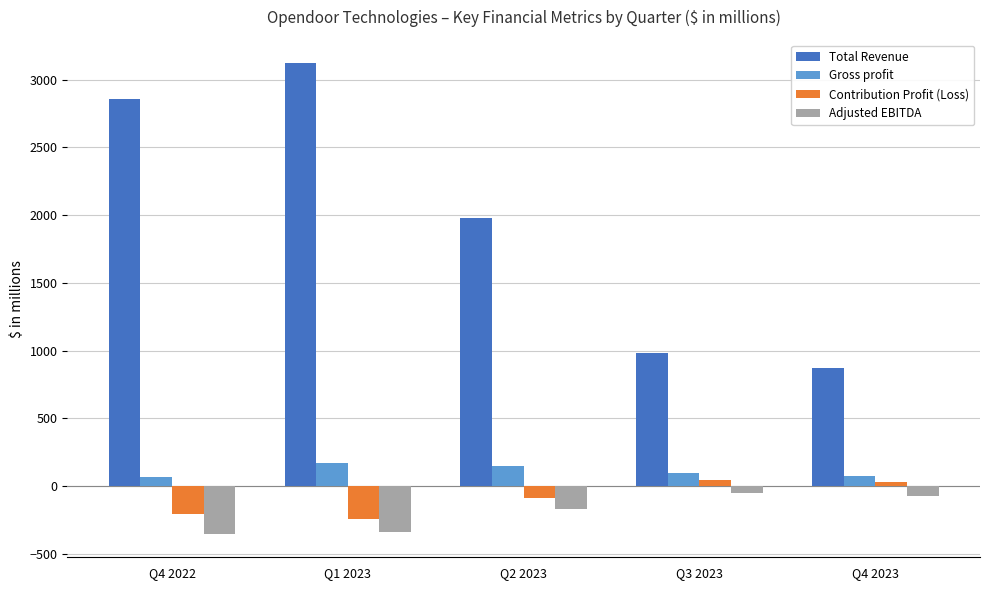

How many bars are there in each group?

4